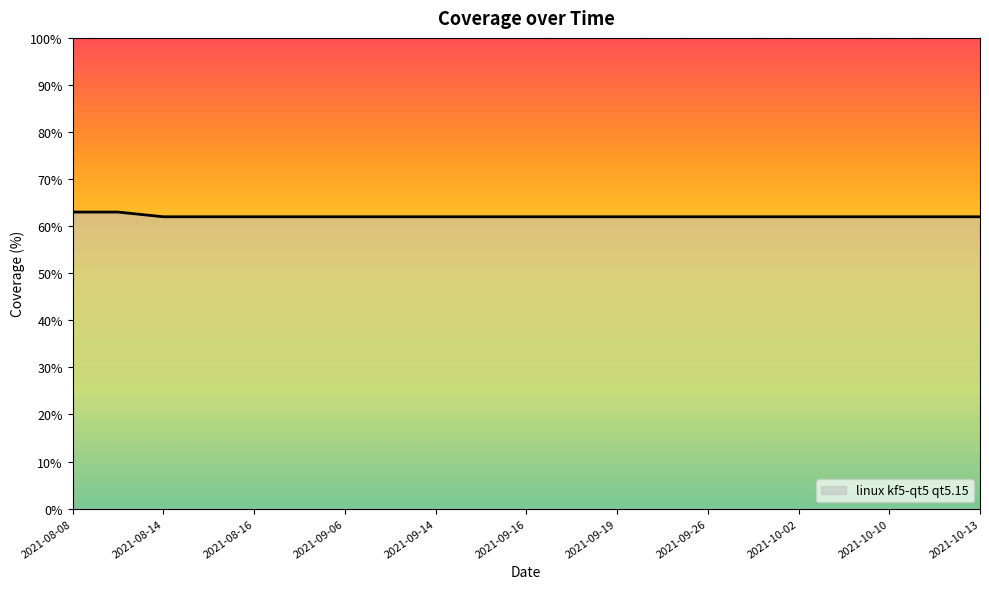

What is the greatest value displayed?

63